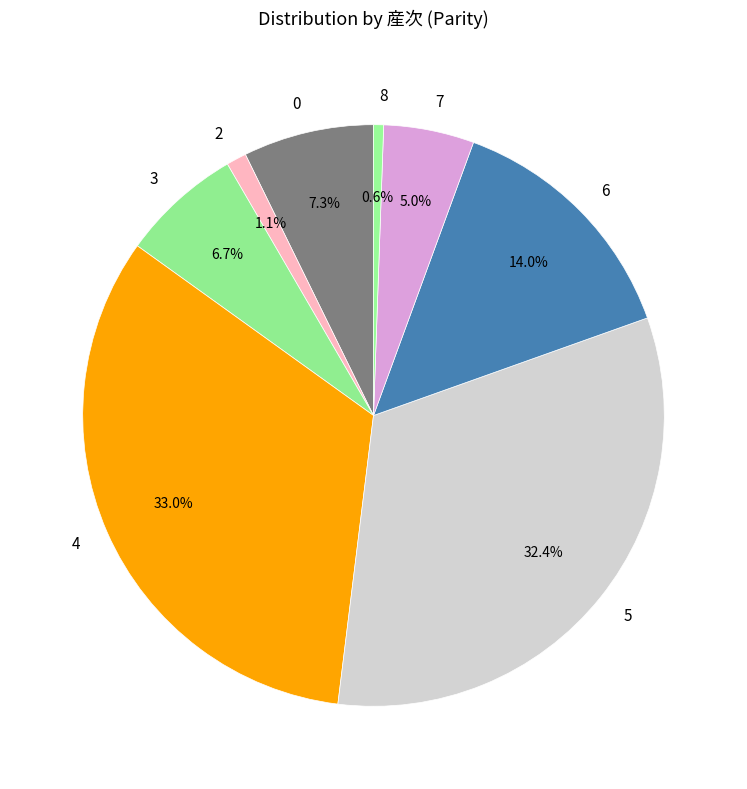

Rank the categories by value from lowest to highest.

8, 2, 7, 3, 0, 6, 5, 4